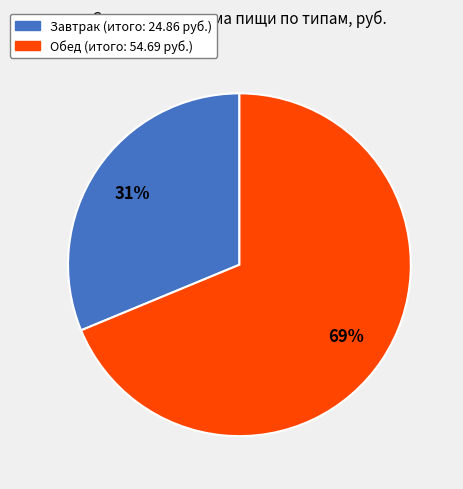

Rank the categories by value from lowest to highest.

Завтрак, Обед